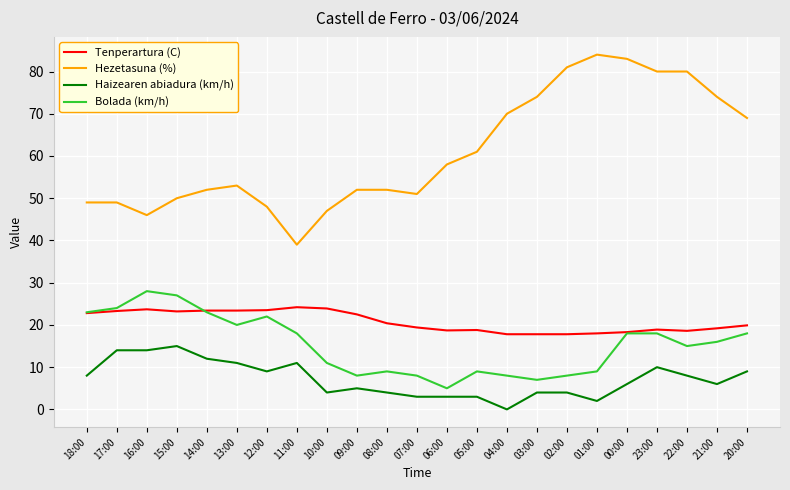

Rank the series by their maximum value, from lowest to highest.

Haizearen abiadura (km/h), Tenperartura (C), Bolada (km/h), Hezetasuna (%)